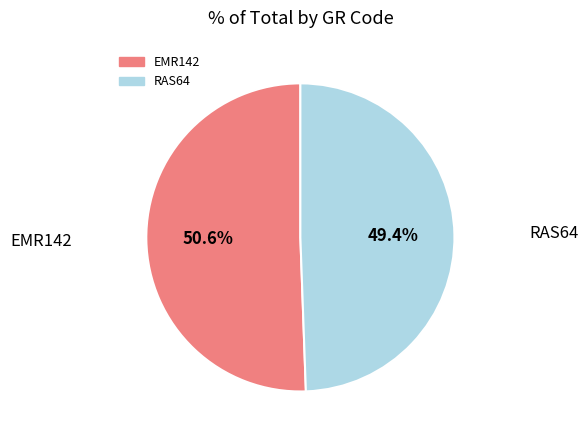

Approximately how many times larger is the value at RAS64 compared to EMR142?

1.0